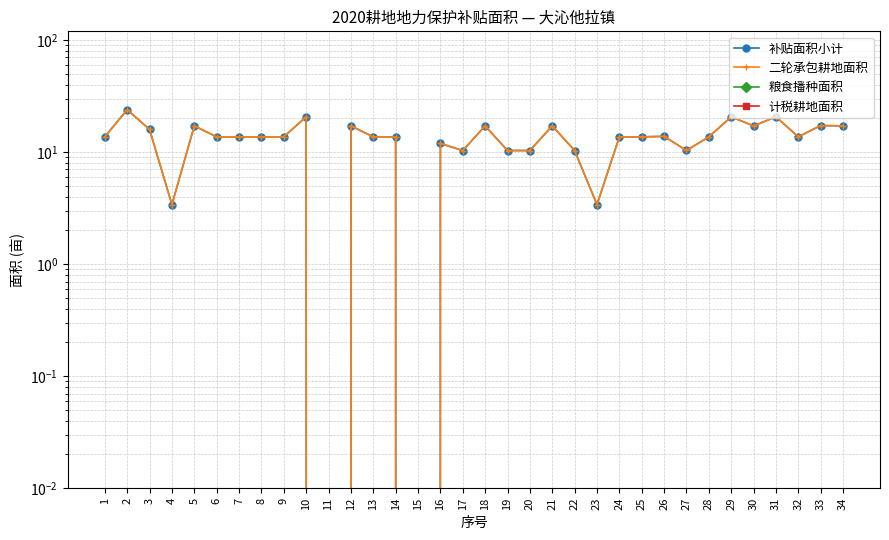

Reading right to left, transcribe all the data shown in this chart.

补贴面积小计: 34=17.1	33=17.3	32=13.7	31=20.6	30=17.1	29=20.6	28=13.7	27=10.3	26=13.8	25=13.7	24=13.7	23=3.4	22=10.3	21=17.1	20=10.3	19=10.3	18=17.1	17=10.3	16=11.9	15=0.0	14=13.7	13=13.7	12=17.1	11=0.0	10=20.6	9=13.7	8=13.7	7=13.7	6=13.7	5=17.1	4=3.4	3=15.9	2=23.9	1=13.7
二轮承包耕地面积: 34=17.1	33=17.3	32=13.7	31=20.6	30=17.1	29=20.6	28=13.7	27=10.3	26=13.8	25=13.7	24=13.7	23=3.4	22=10.3	21=17.1	20=10.3	19=10.3	18=17.1	17=10.3	16=11.9	15=0.0	14=13.7	13=13.7	12=17.1	11=0.0	10=20.6	9=13.7	8=13.7	7=13.7	6=13.7	5=17.1	4=3.4	3=15.9	2=23.9	1=13.7
粮食播种面积: 34=0.0	33=0.0	32=0.0	31=0.0	30=0.0	29=0.0	28=0.0	27=0.0	26=0.0	25=0.0	24=0.0	23=0.0	22=0.0	21=0.0	20=0.0	19=0.0	18=0.0	17=0.0	16=0.0	15=0.0	14=0.0	13=0.0	12=0.0	11=0.0	10=0.0	9=0.0	8=0.0	7=0.0	6=0.0	5=0.0	4=0.0	3=0.0	2=0.0	1=0.0
计税耕地面积: 34=0.0	33=0.0	32=0.0	31=0.0	30=0.0	29=0.0	28=0.0	27=0.0	26=0.0	25=0.0	24=0.0	23=0.0	22=0.0	21=0.0	20=0.0	19=0.0	18=0.0	17=0.0	16=0.0	15=0.0	14=0.0	13=0.0	12=0.0	11=0.0	10=0.0	9=0.0	8=0.0	7=0.0	6=0.0	5=0.0	4=0.0	3=0.0	2=0.0	1=0.0